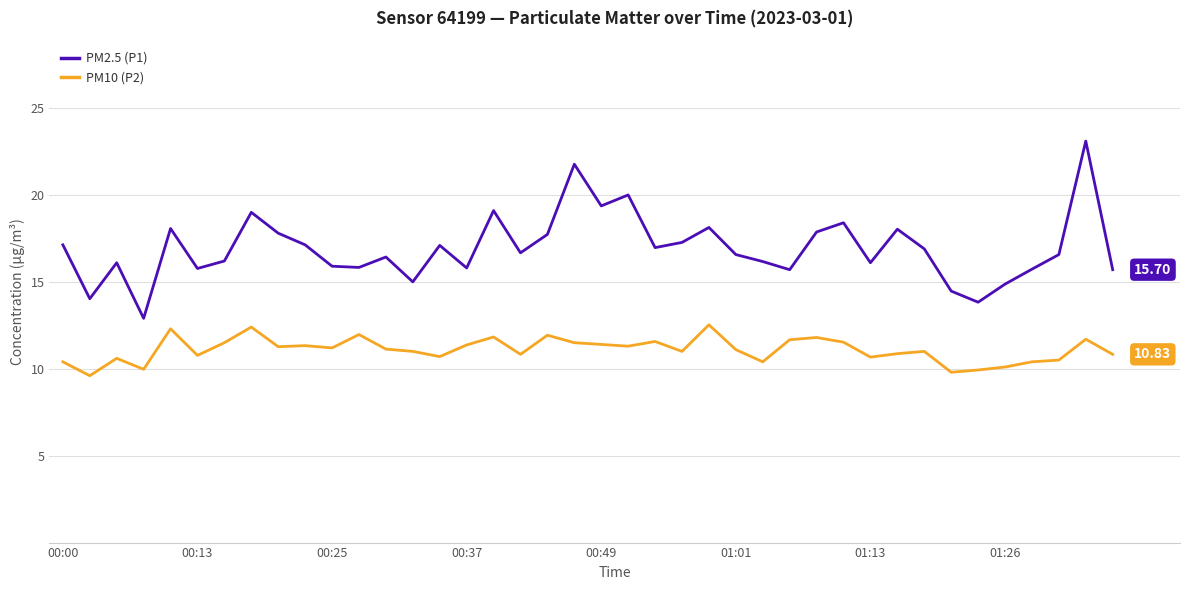

What is the average value of the PM2.5 (P1) series?

16.9